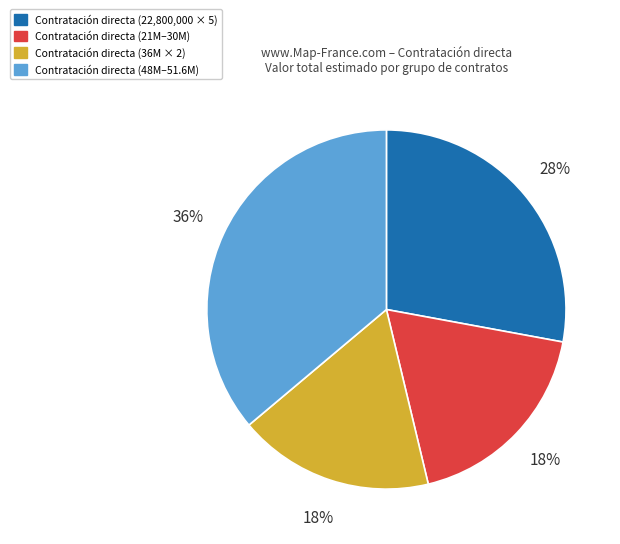

Is there a majority slice in this chart?

No